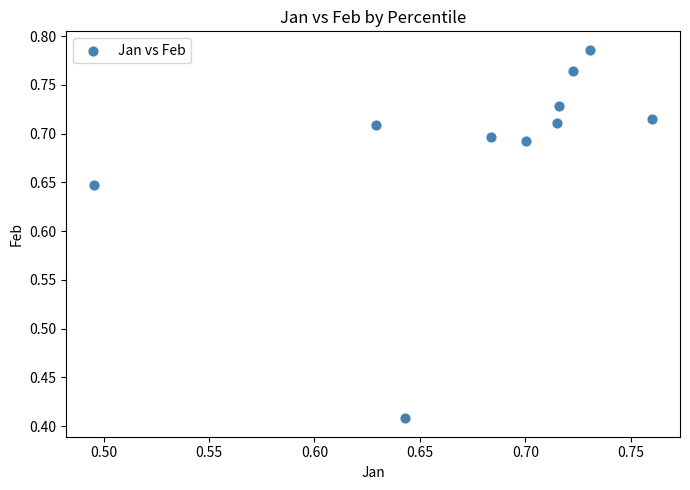

What is the range of X values (max minus min)?

0.3